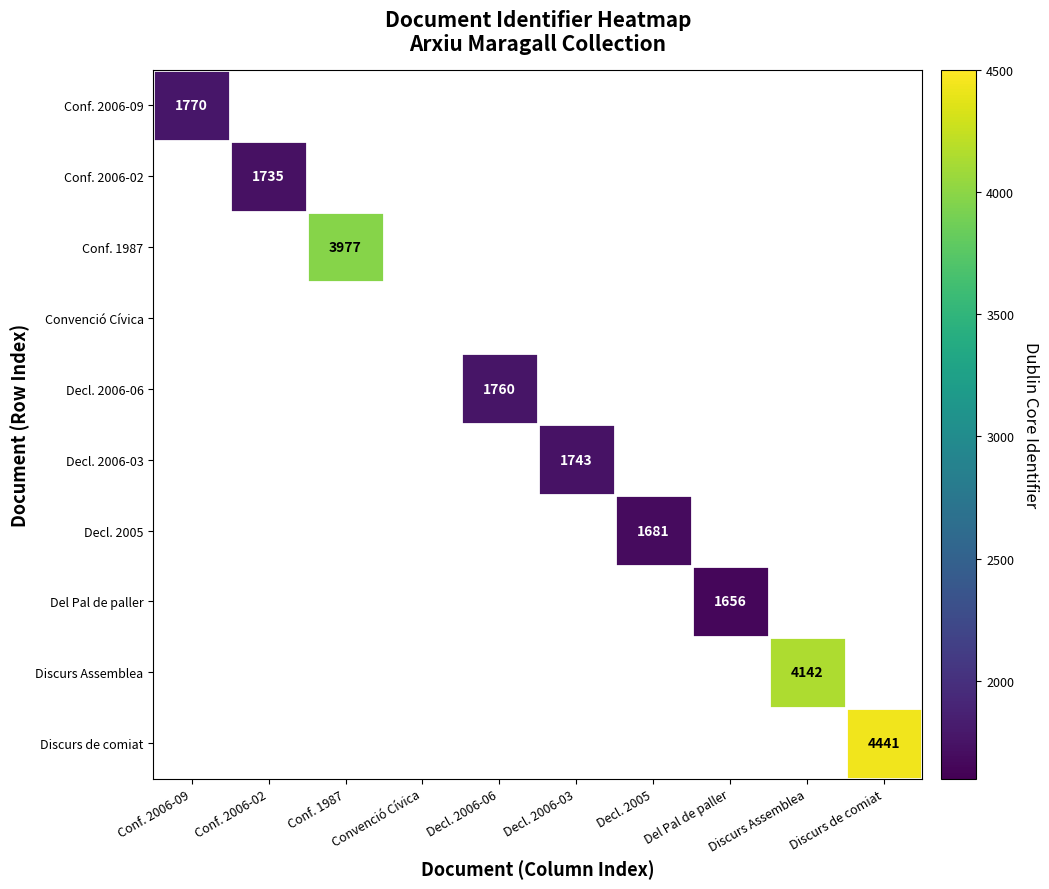

What is the greatest value displayed?

4441.0